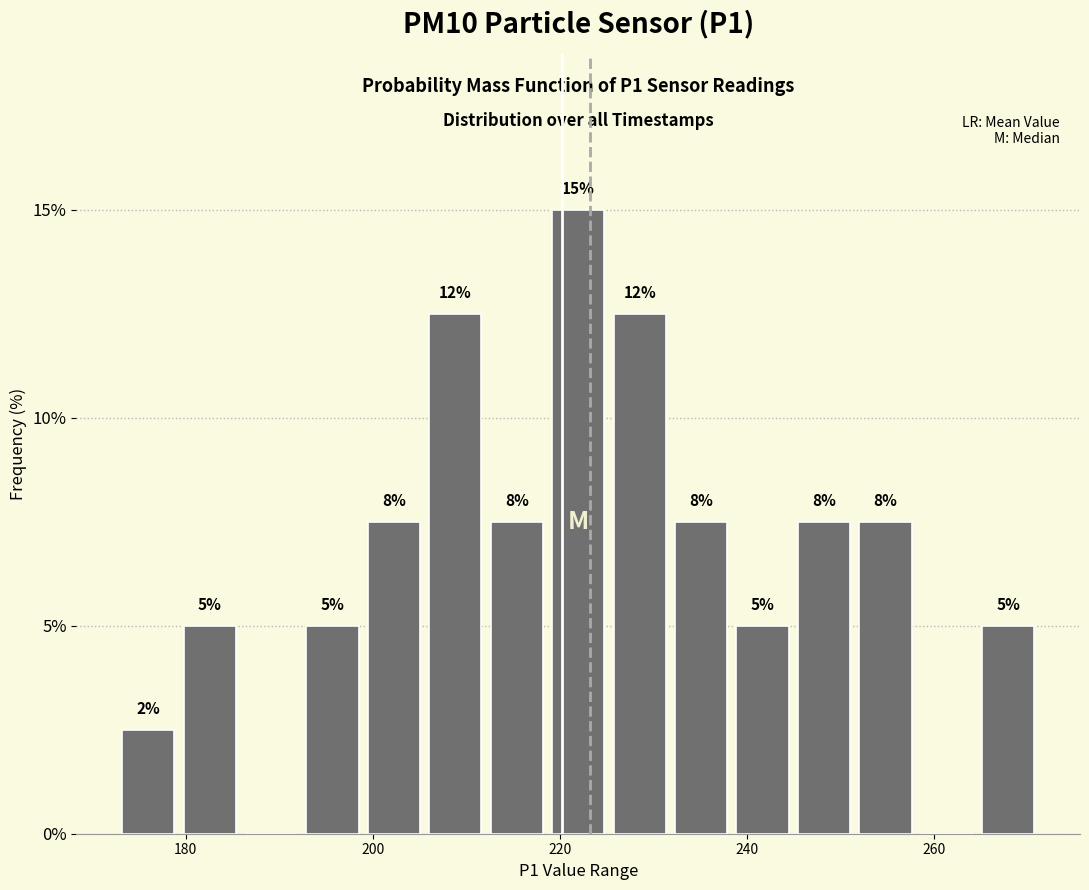

Read against the x-axis, roughly where is the centre of the tallest bar?

222